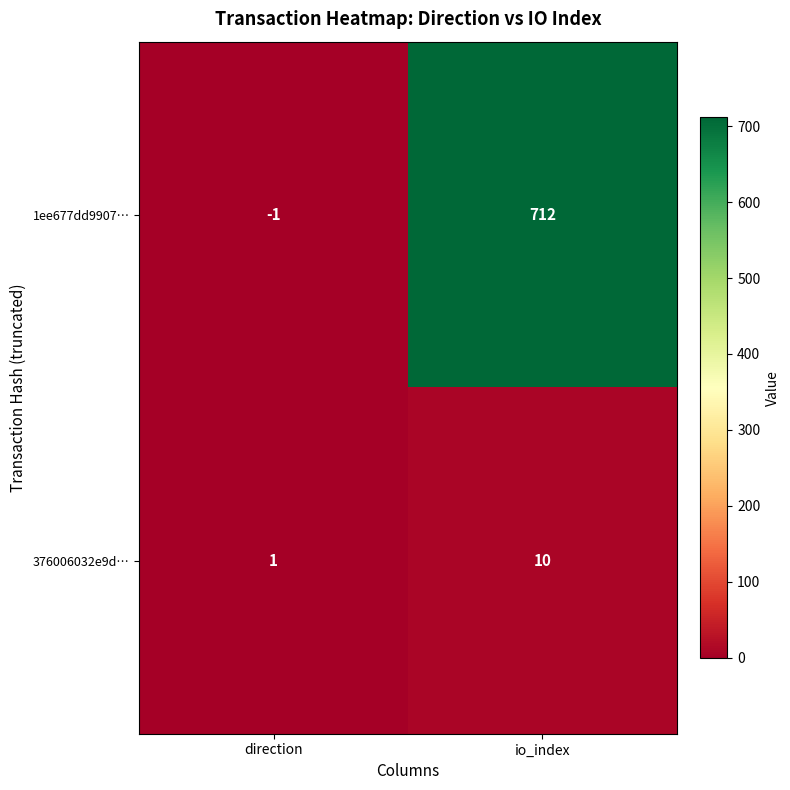

At direction, list the series in order from smallest to largest.

1ee677dd9907…, 376006032e9d…